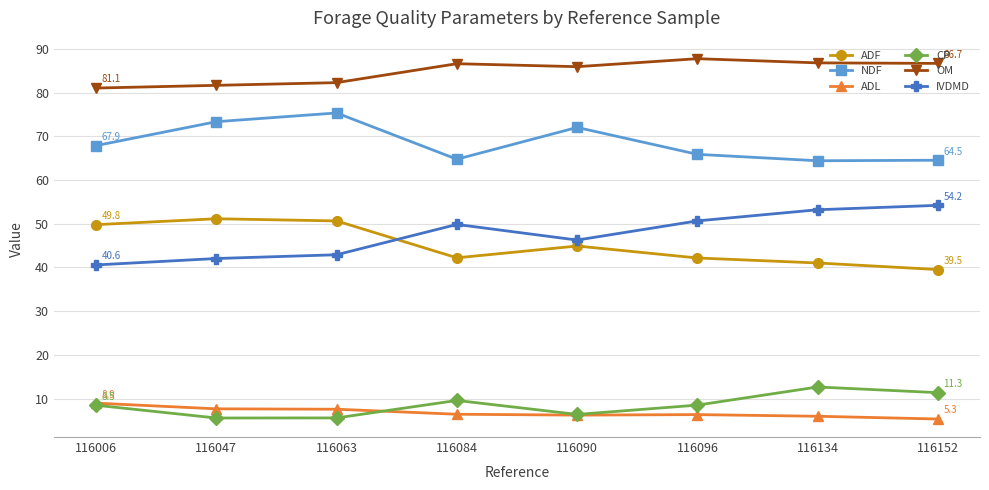

True or false: NDF and OM intersect in this chart.

False